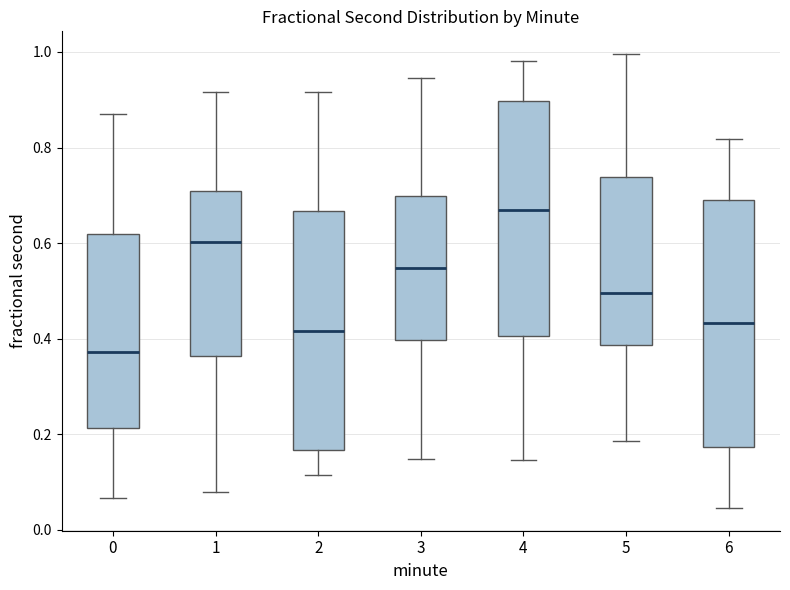

Which box's median line is the highest?

4